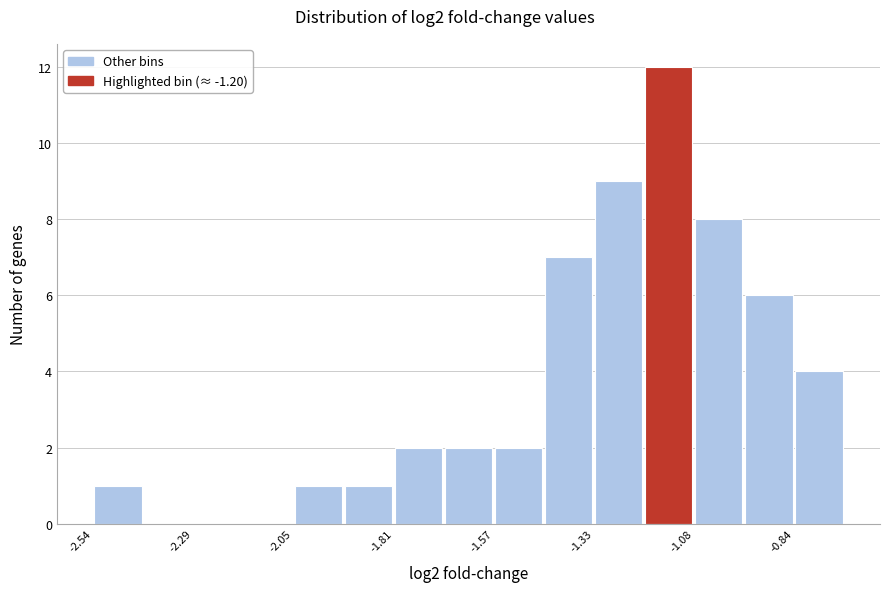

Read against the x-axis, roughly where is the centre of the tallest bar?

-1.15